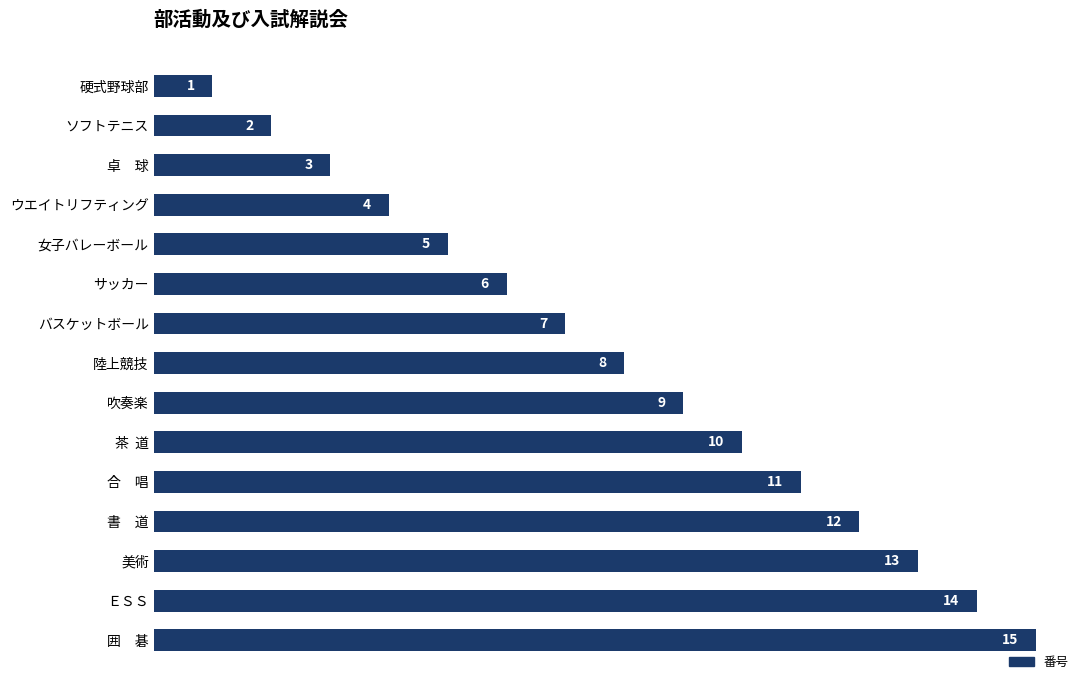

What is the greatest value displayed?

15